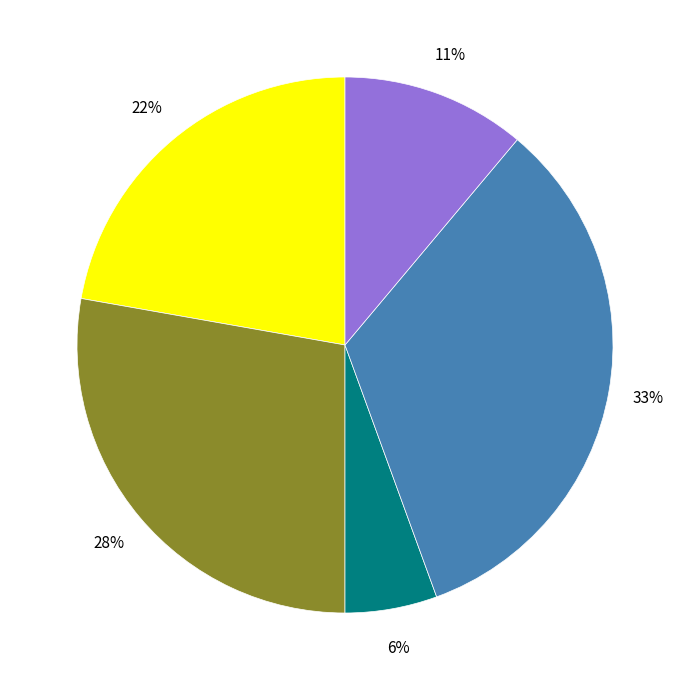

How many segments does this pie chart have?

5